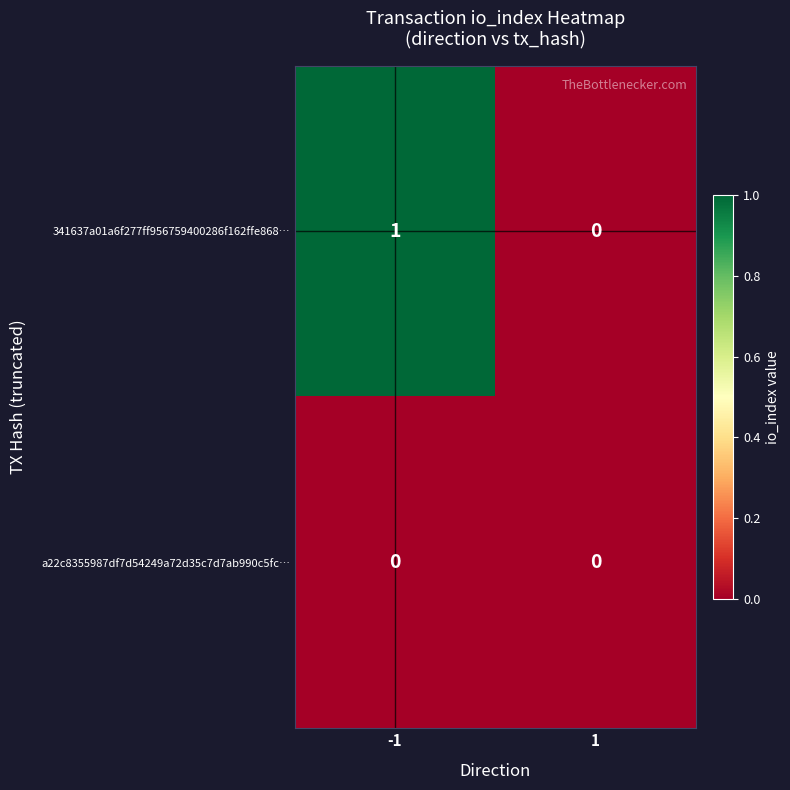

Which series has the largest range (max minus min)?

341637a01a6f277ff956759400286f162ffe868…